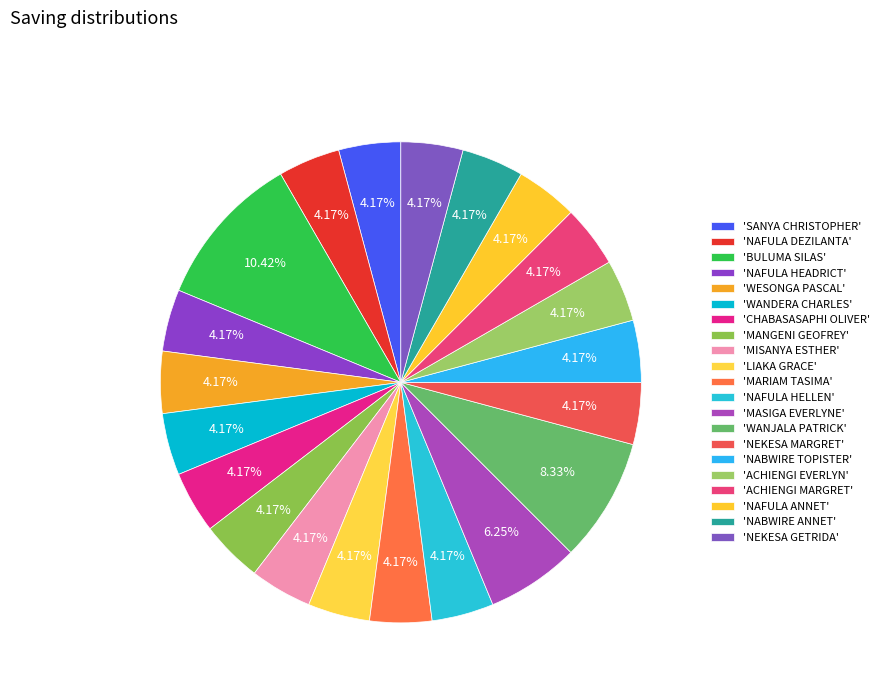

How many segments does this pie chart have?

21